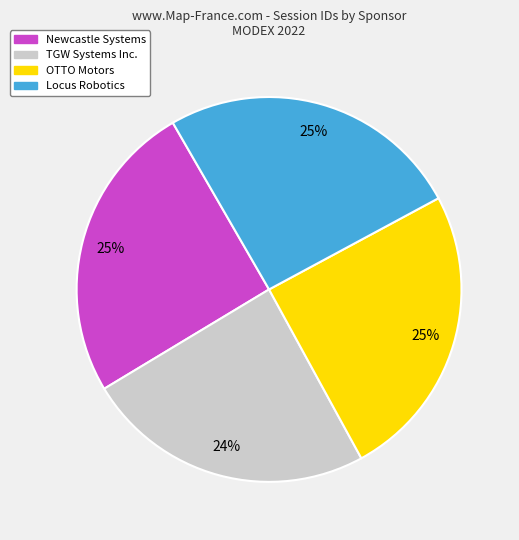

What percentage is the TGW Systems Inc. slice, to the nearest percent?

24%